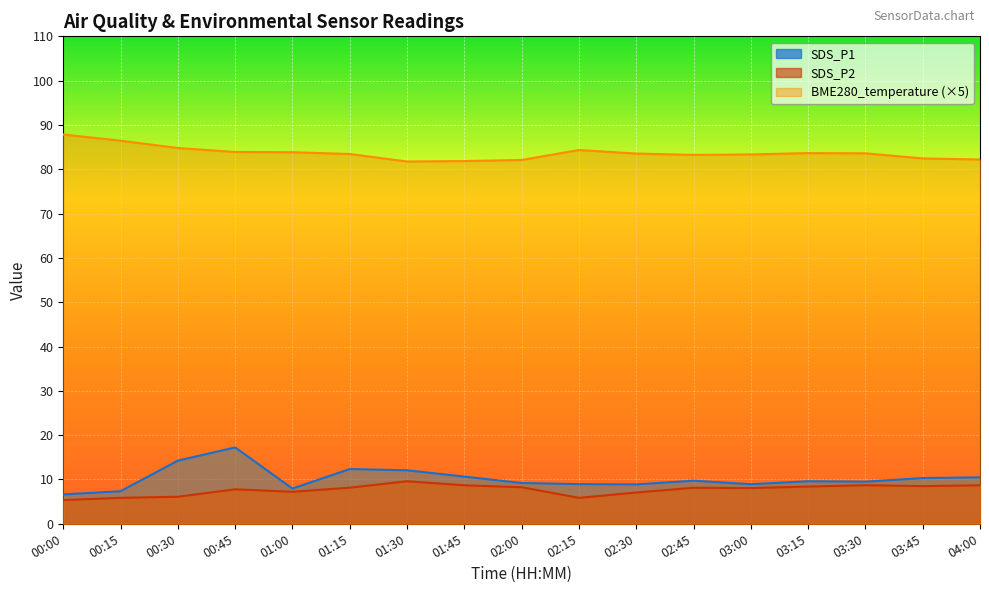

Which has a higher value, 00:15 or 02:30?

02:30